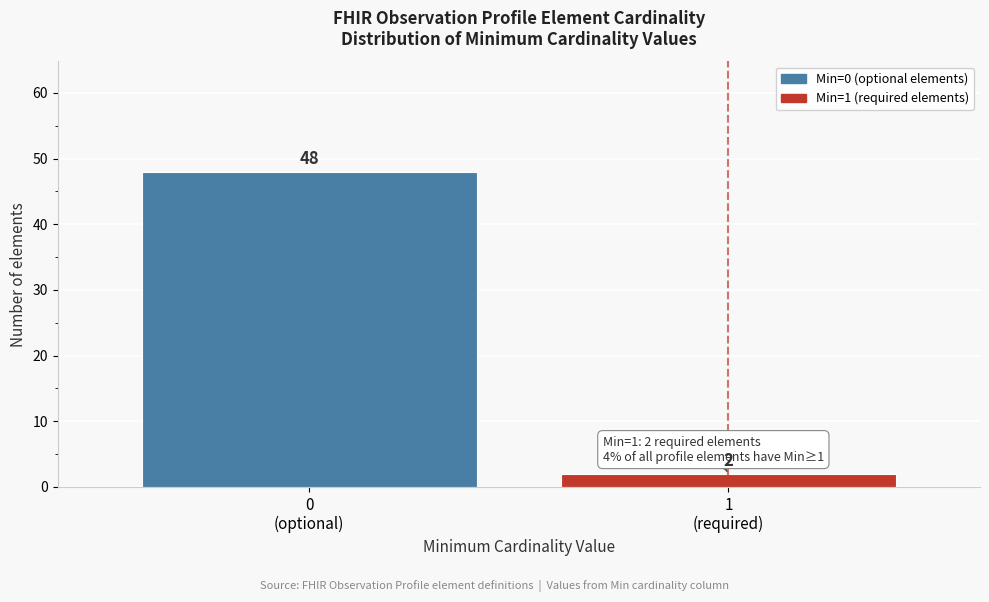

Reading left to right, what are all the values shown in this chart?

48	2